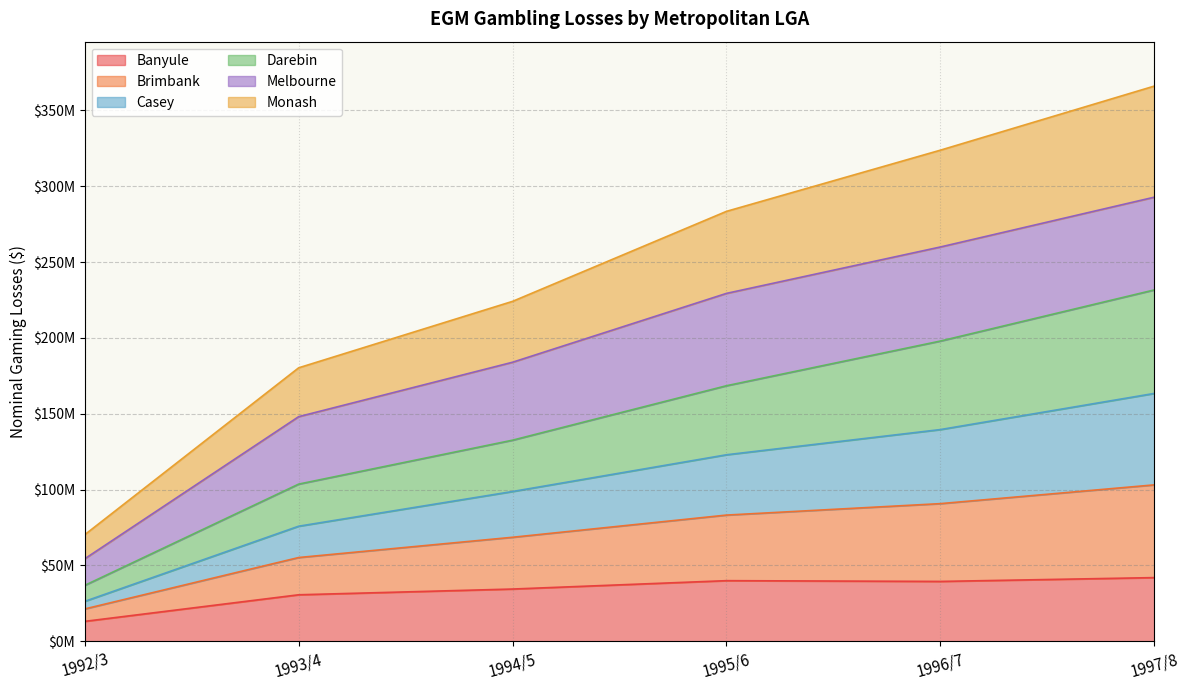

At which label is Banyule closest to 27551085?

1993/4